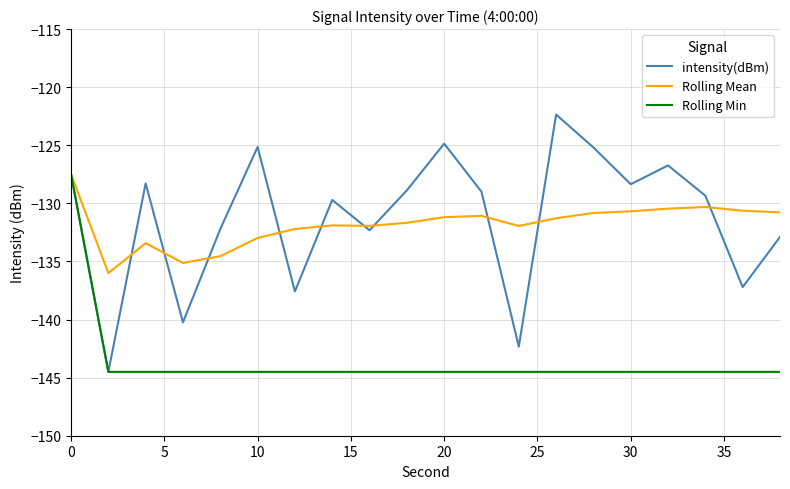

What is the maximum value for Rolling Min?

-127.5